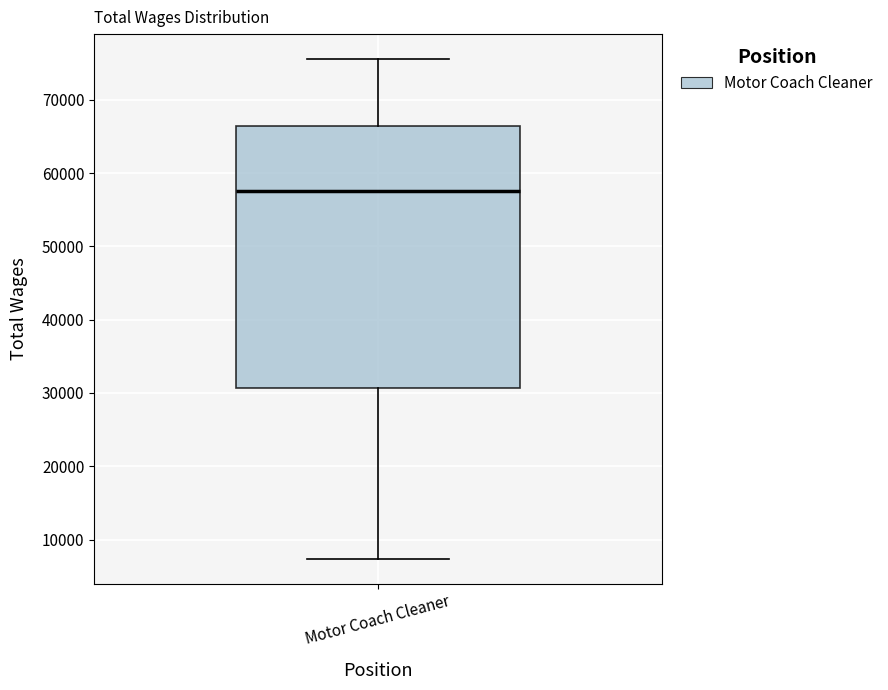

Read this box plot against the y-axis: the position of the median line, the range covered by the box, and the ends of both whiskers. The values are not printed on the chart, so give them approximately, as read against the axis.

median 58000, box 31000 to 66000, whiskers 7000 to 76000